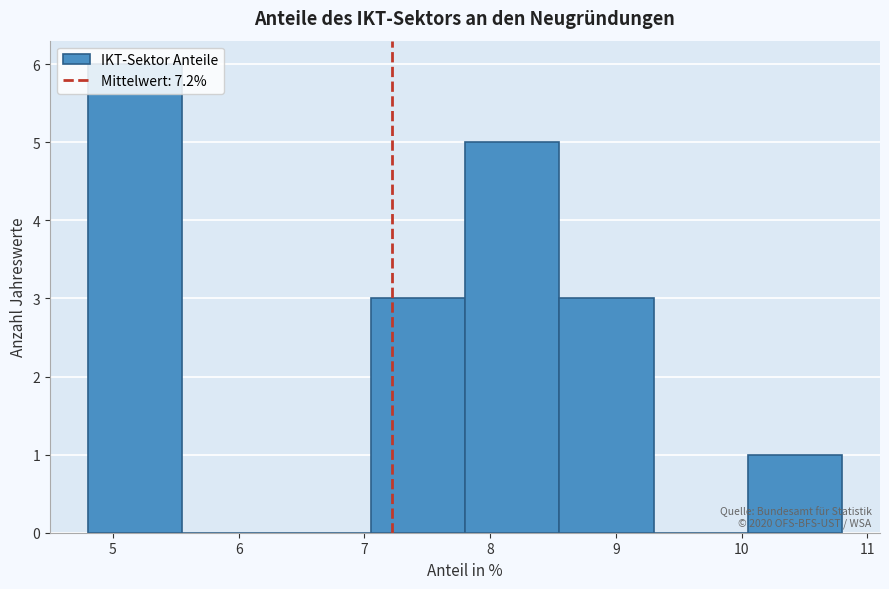

Which range on the x-axis has the tallest bar?

4.80 to 5.55